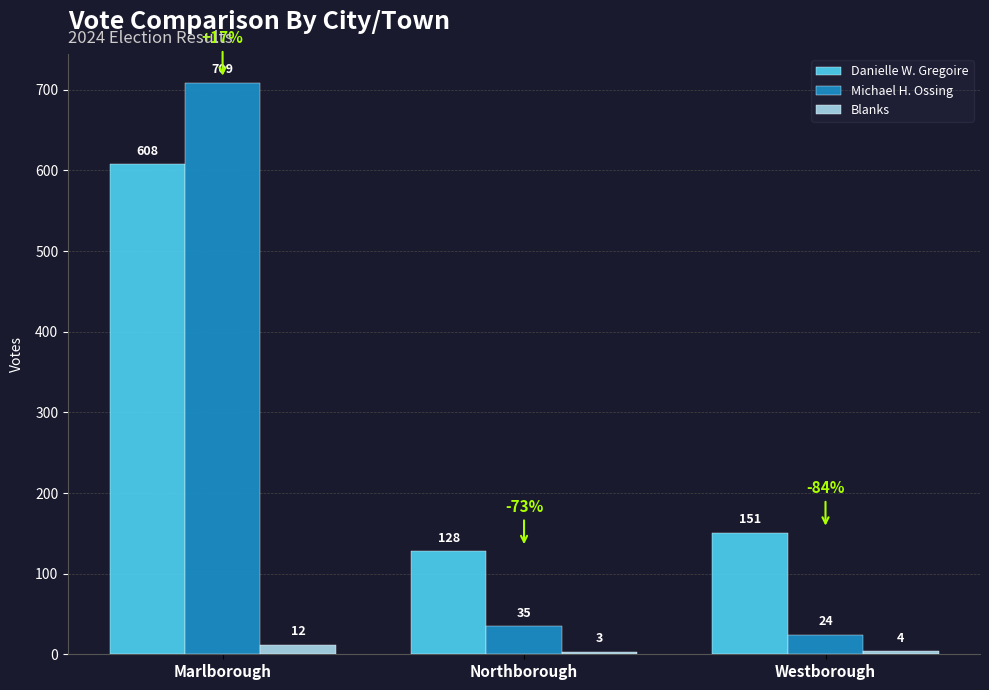

Where does the Michael H. Ossing series first go above 35?

Marlborough